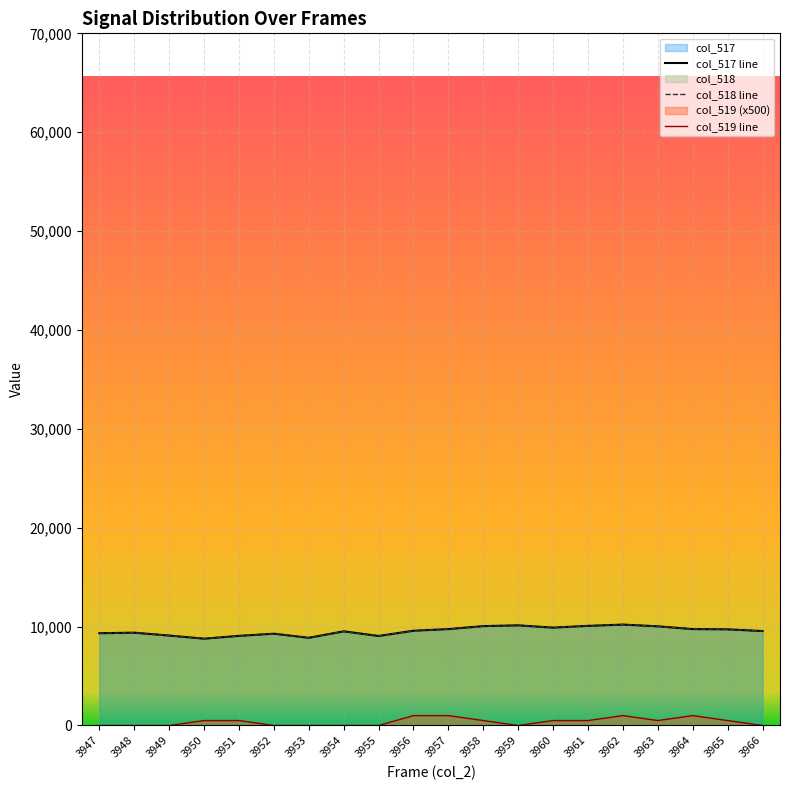

List the series in order of their peak value, highest first.

col_517, col_518, col_519